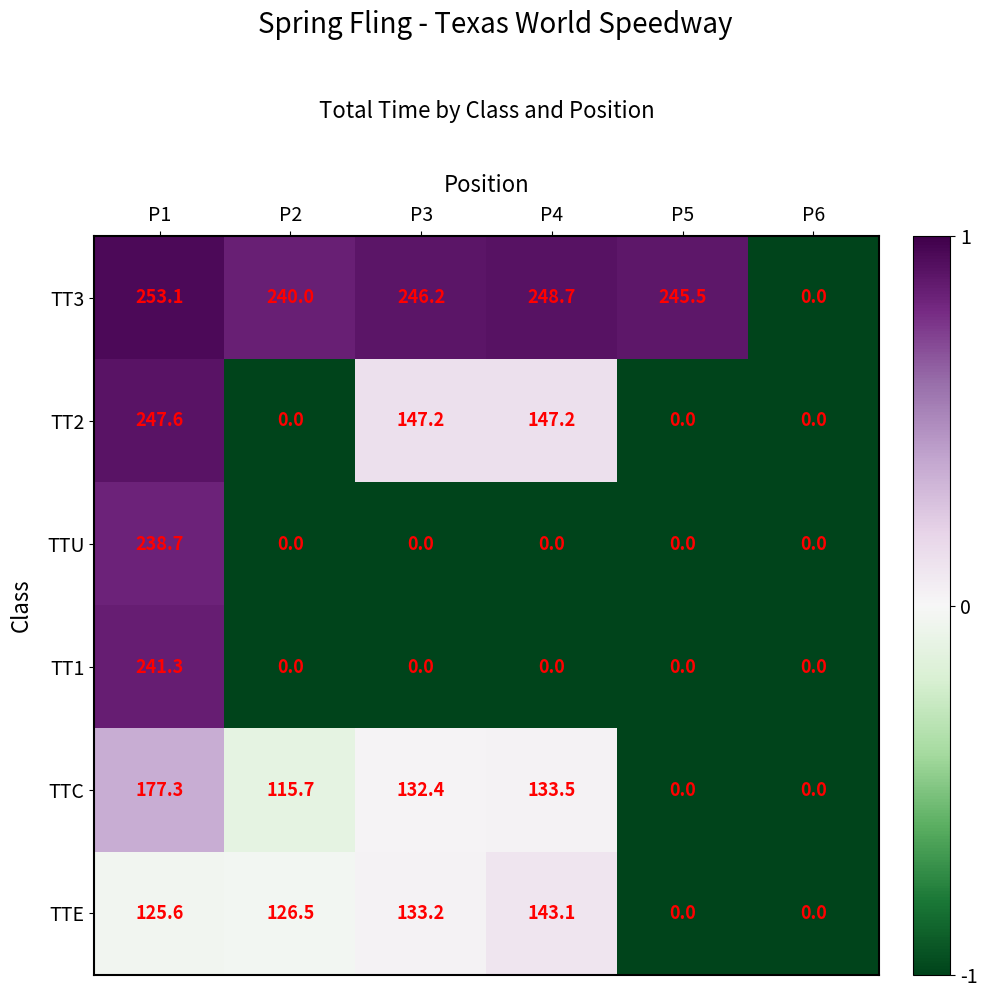

At which label does TTC reach its peak?

P1